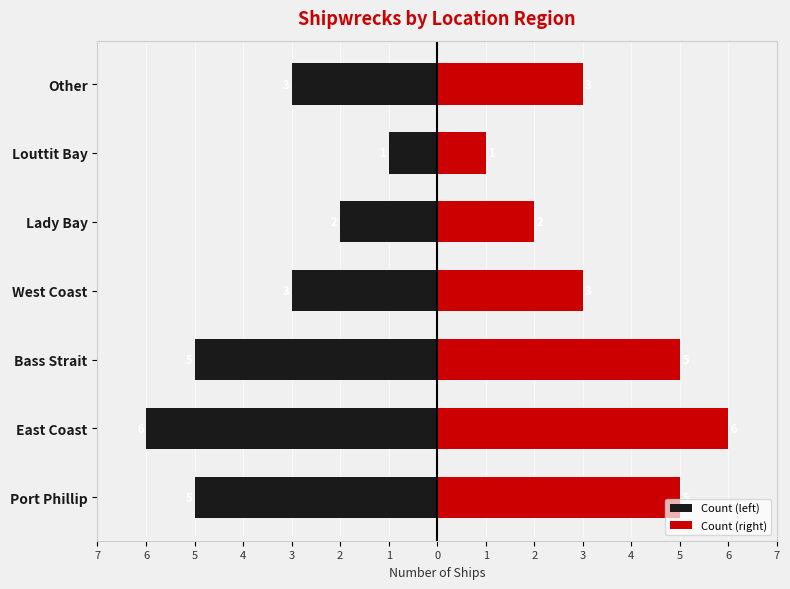

Reading left to right, transcribe all the data shown in this chart.

Count (left): -5	-6	-5	-3	-2	-1	-3
Count (right): 5	6	5	3	2	1	3